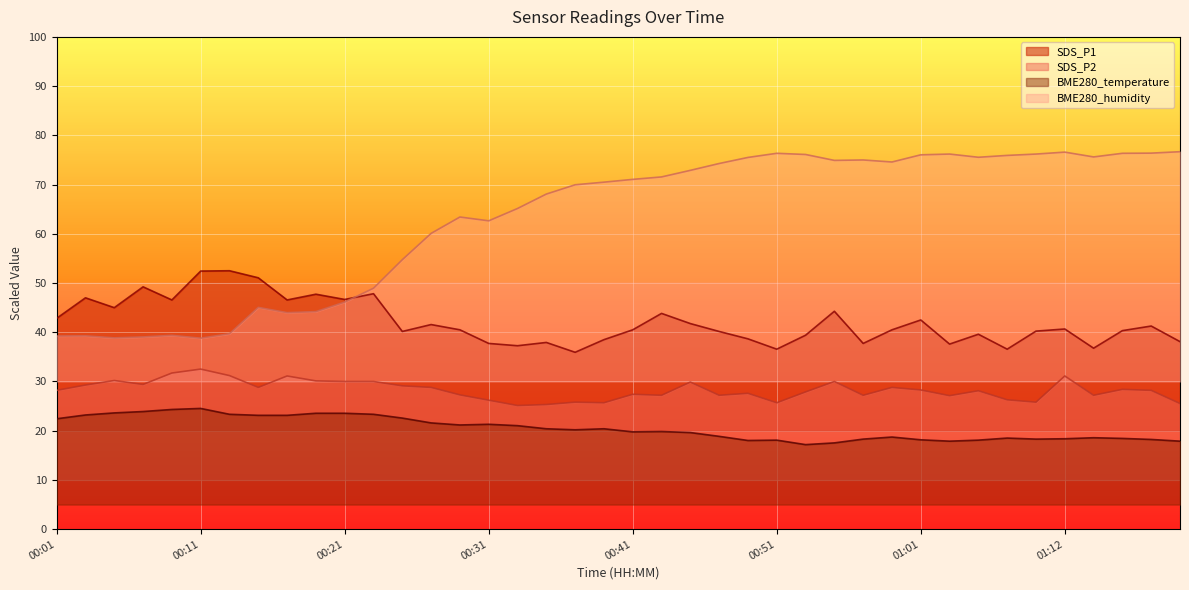

Rank the series by their average value, from lowest to highest.

BME280_temperature, SDS_P2, SDS_P1, BME280_humidity